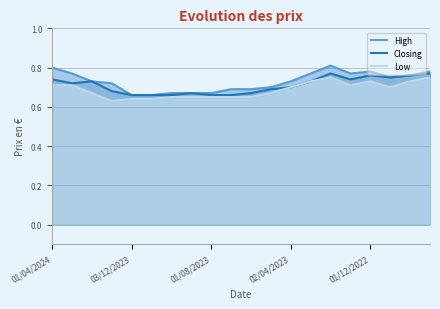

Rank the series by their maximum value, from highest to lowest.

High, Closing, Low